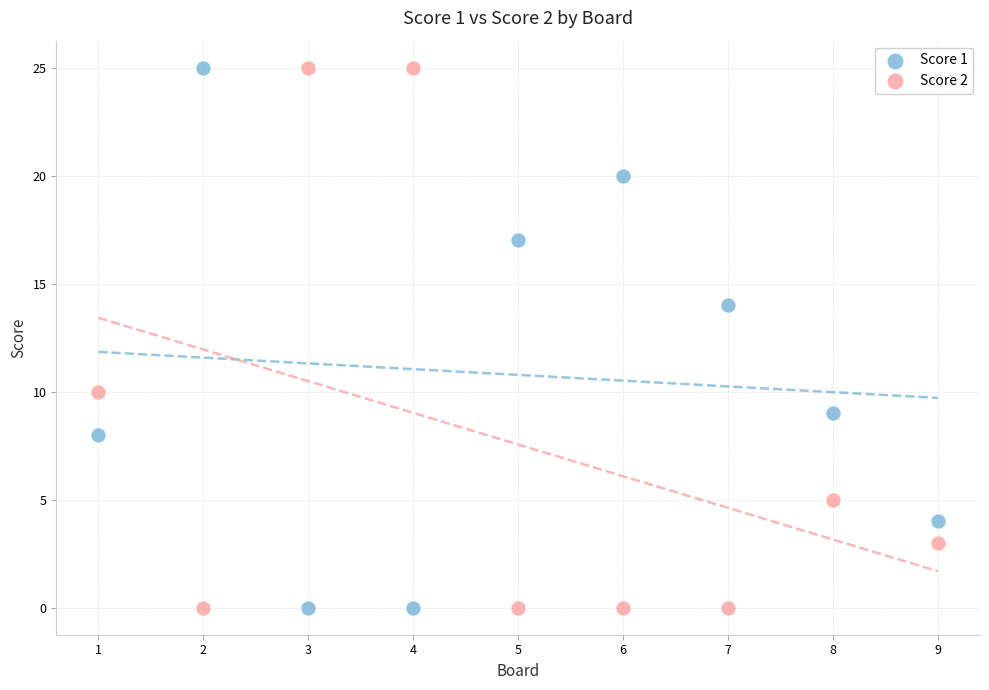

Across all data points, what is the range of Y values (max minus min)?

25